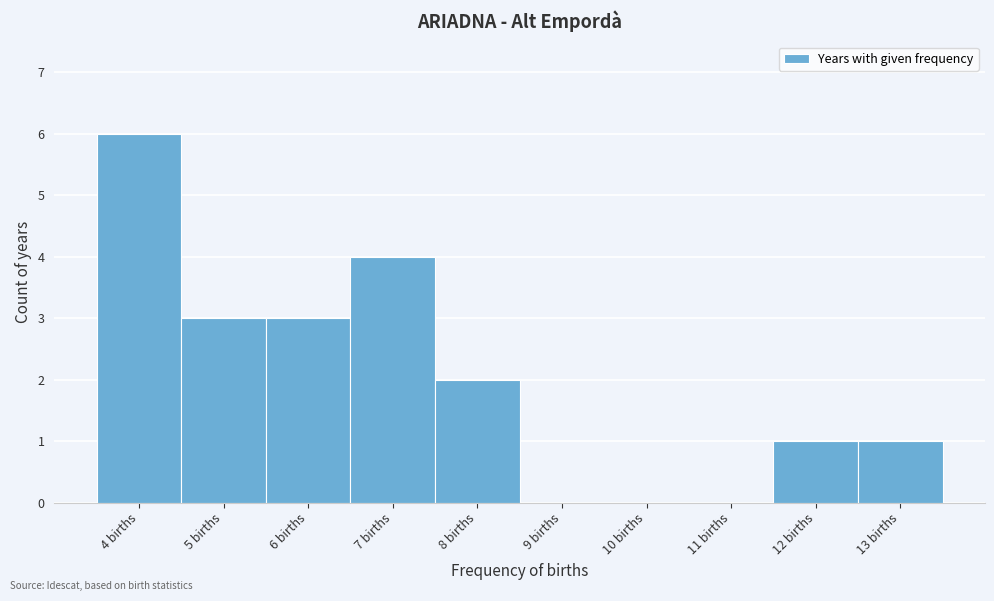

Reading left to right, list all the values displayed in this chart.

4 births=6	5 births=3	6 births=3	7 births=4	8 births=2	9 births=0	10 births=0	11 births=0	12 births=1	13 births=1